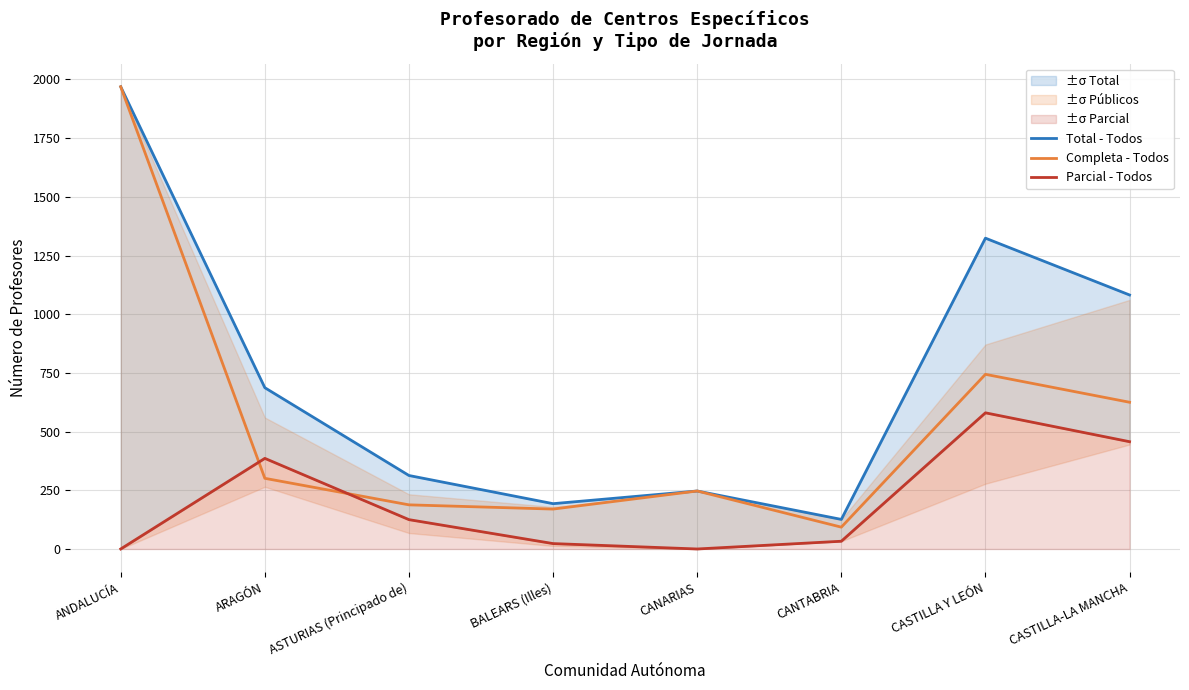

Reading left to right, extract all data points from this chart.

Total - Todos: ANDALUCÍA=1969	ARAGÓN=687	ASTURIAS (Principado de)=313	BALEARS (Illes)=193	CANARIAS=247	CANTABRIA=126	CASTILLA Y LEÓN=1324	CASTILLA-LA MANCHA=1082
Completa - Todos: ANDALUCÍA=1969	ARAGÓN=301	ASTURIAS (Principado de)=188	BALEARS (Illes)=170	CANARIAS=247	CANTABRIA=93	CASTILLA Y LEÓN=744	CASTILLA-LA MANCHA=625
Parcial - Todos: ANDALUCÍA=0	ARAGÓN=386	ASTURIAS (Principado de)=125	BALEARS (Illes)=23	CANARIAS=0	CANTABRIA=33	CASTILLA Y LEÓN=580	CASTILLA-LA MANCHA=457